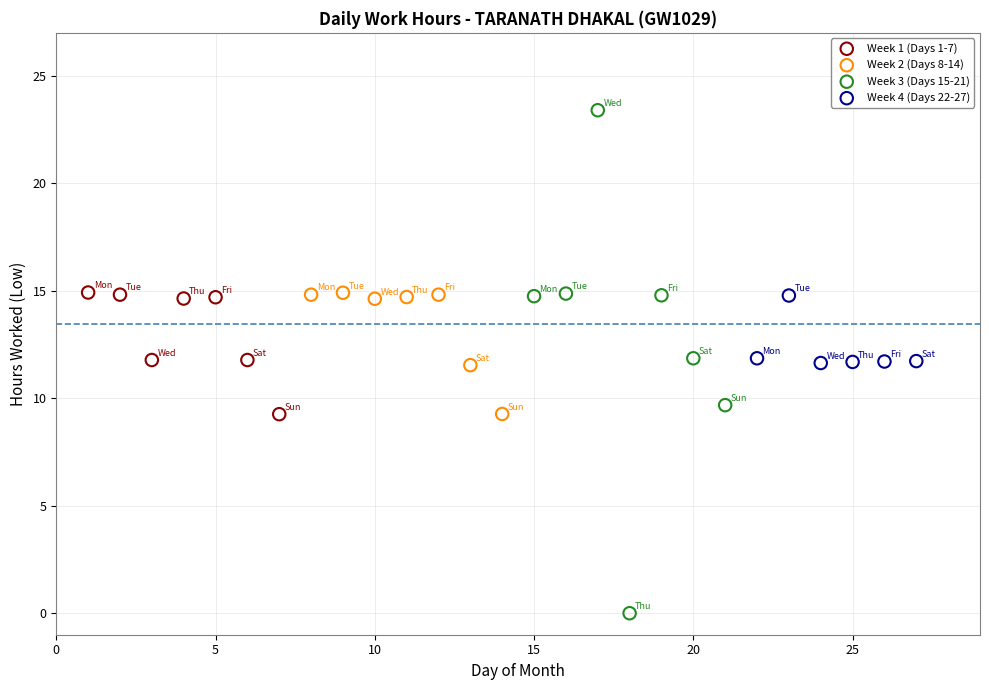

Which series reaches the maximum Y coordinate?

Week 3 (Days 15-21)